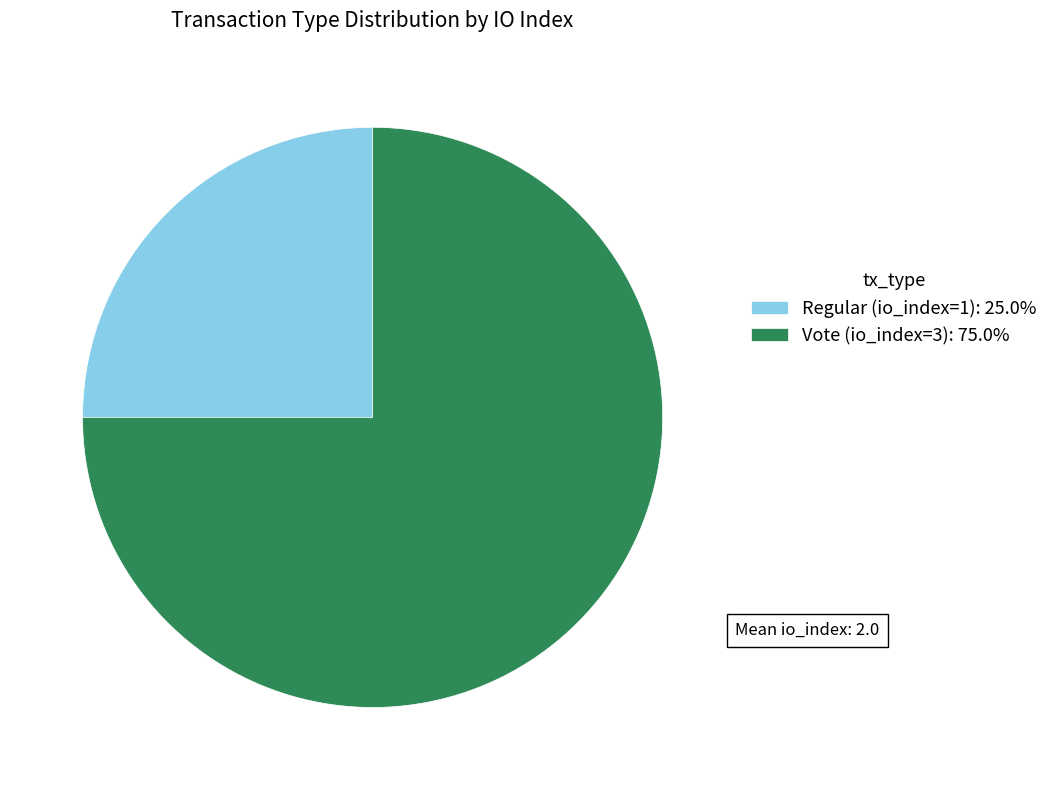

Which has a higher value, Vote (io_index=3) or Regular (io_index=1)?

Vote (io_index=3)